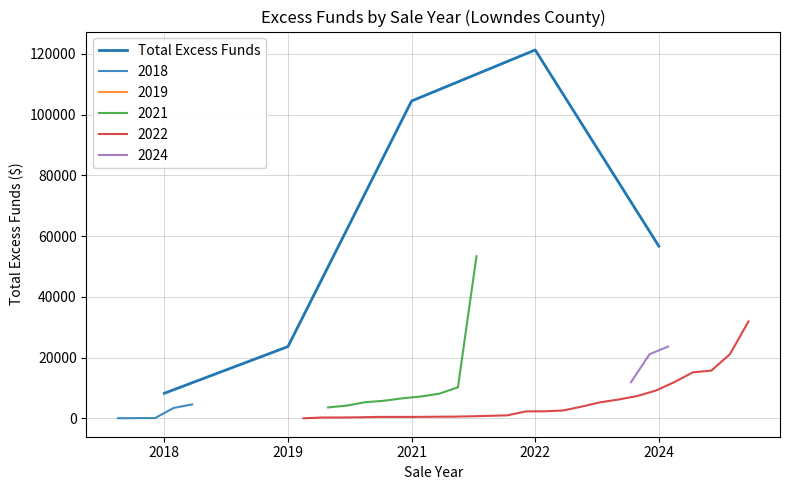

The chart shows a value of 23647.4 at 2019. True or false?

True